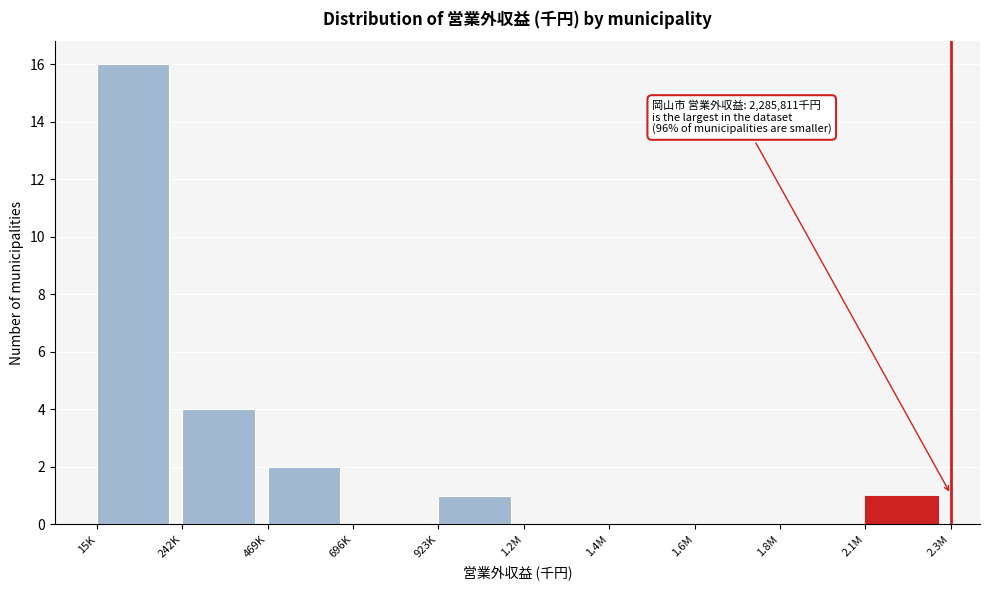

Reading left to right, what are all the values shown in this chart?

15K=16	242K=4	469K=2	696K=0	923K=1	1.2M=0	1.4M=0	1.6M=0	1.8M=0	2.1M=1